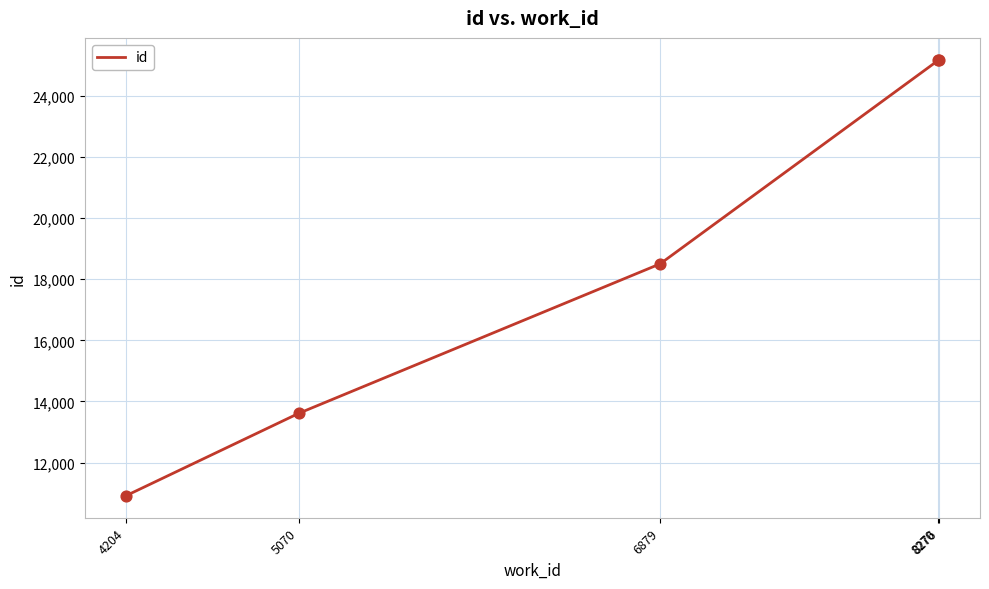

Between 6879 and 8270, which is larger?

8270